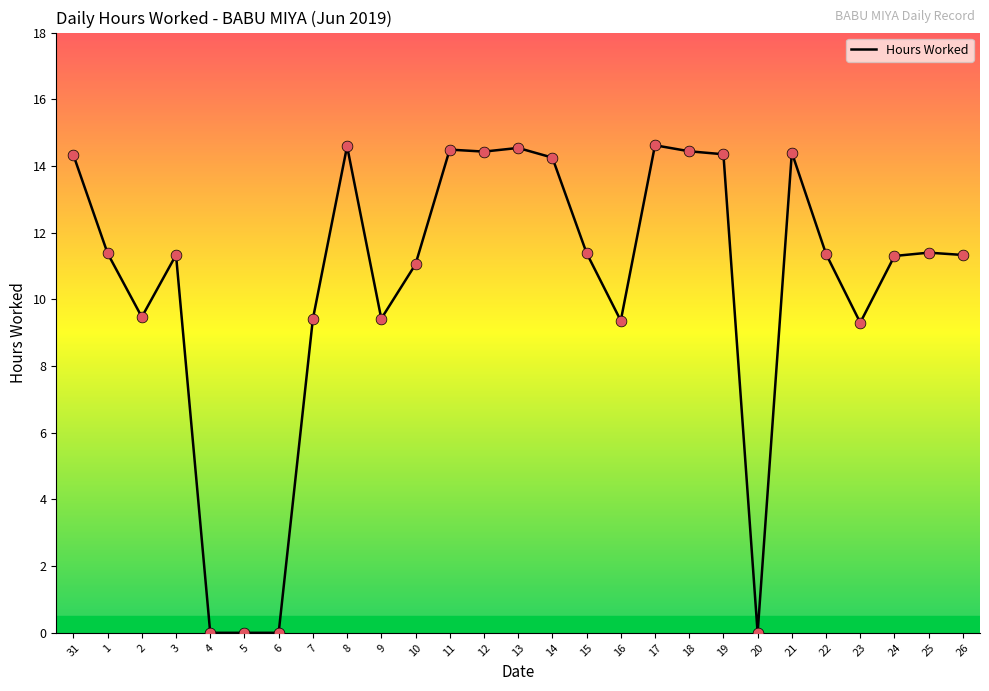

Between 8 and 7, which is larger?

8